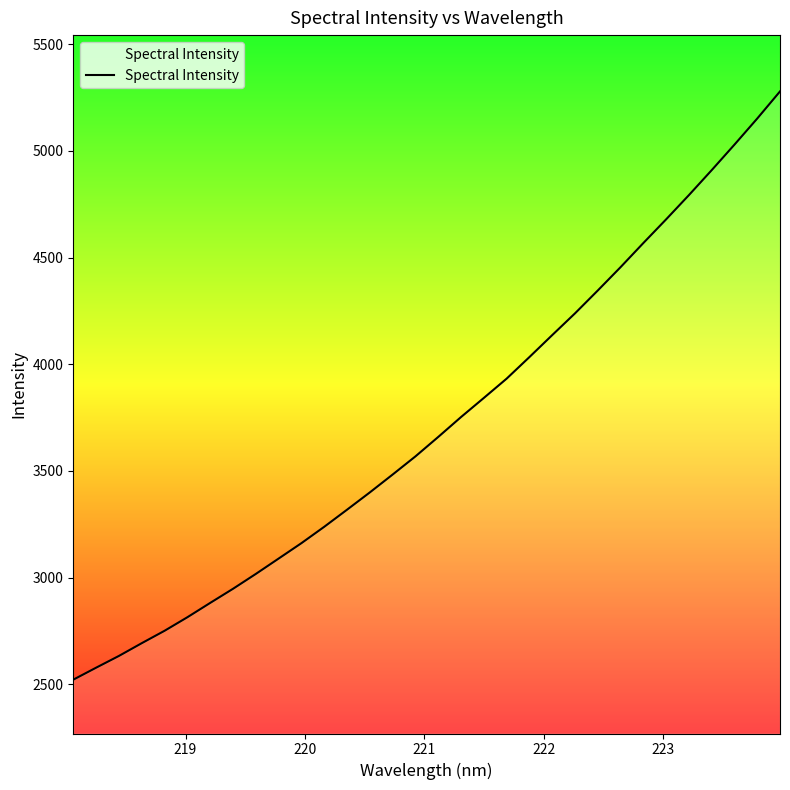

What is the greatest value displayed?

5278.6